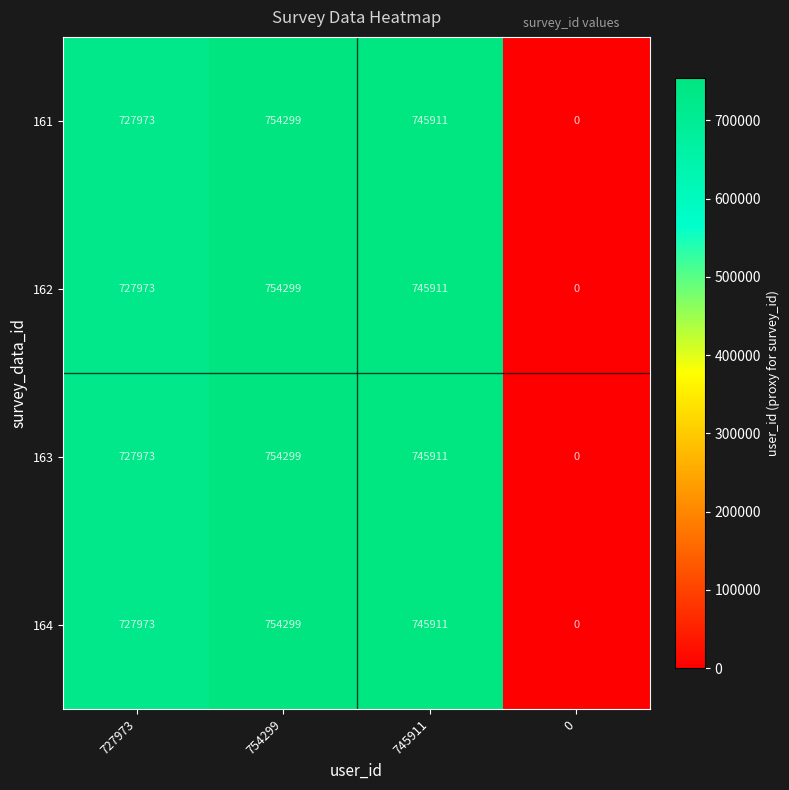

What is the sum of all 162 values?

2228183